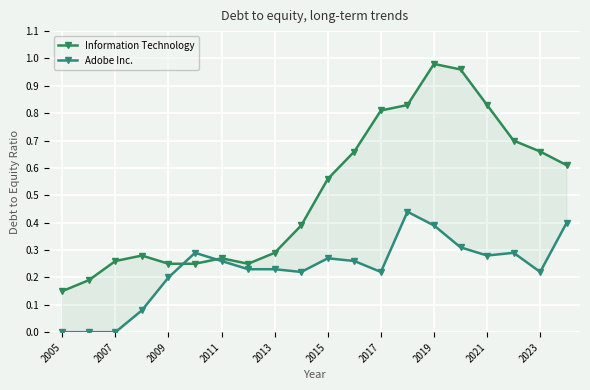

What is the difference between the maximum and minimum values in the Adobe Inc. series?

0.4